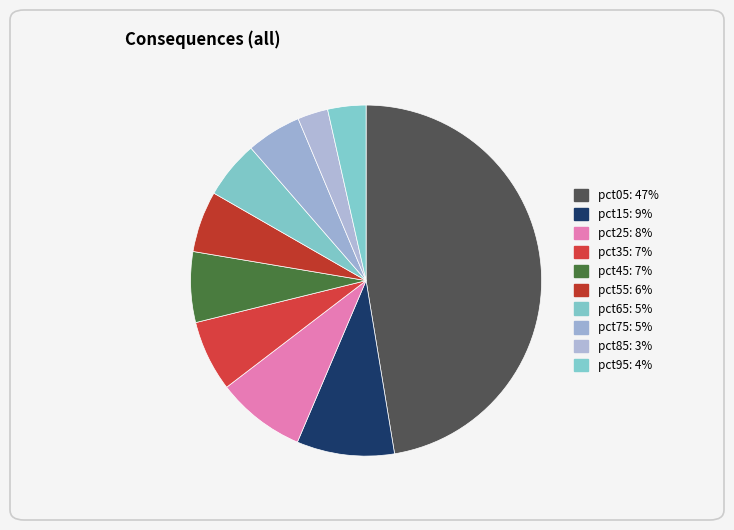

Does any single category account for the majority?

No